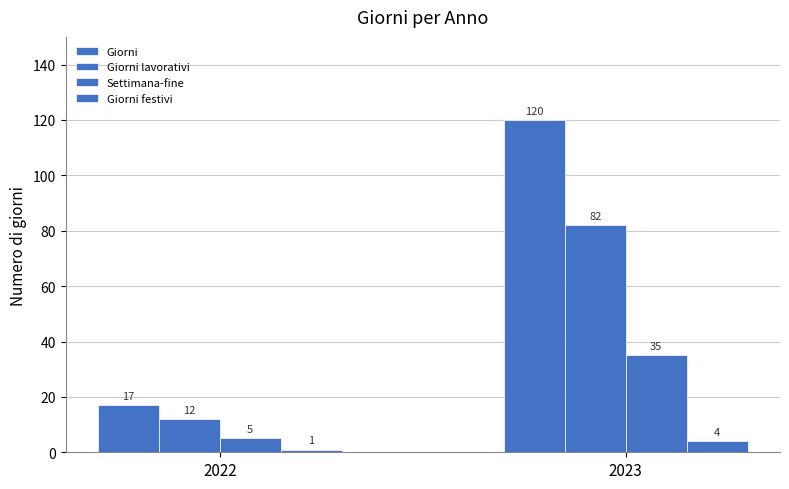

How many bars are there in each group?

4